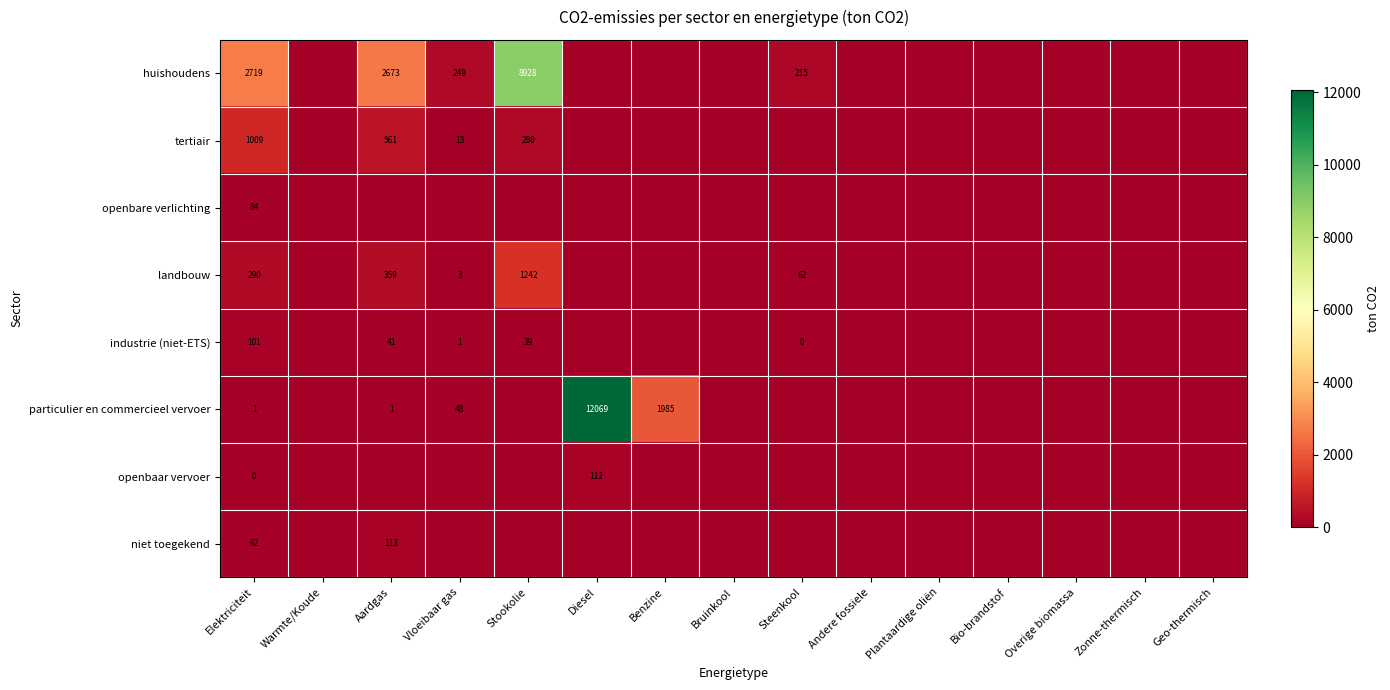

What is the total value across all series at Elektriciteit?

4266